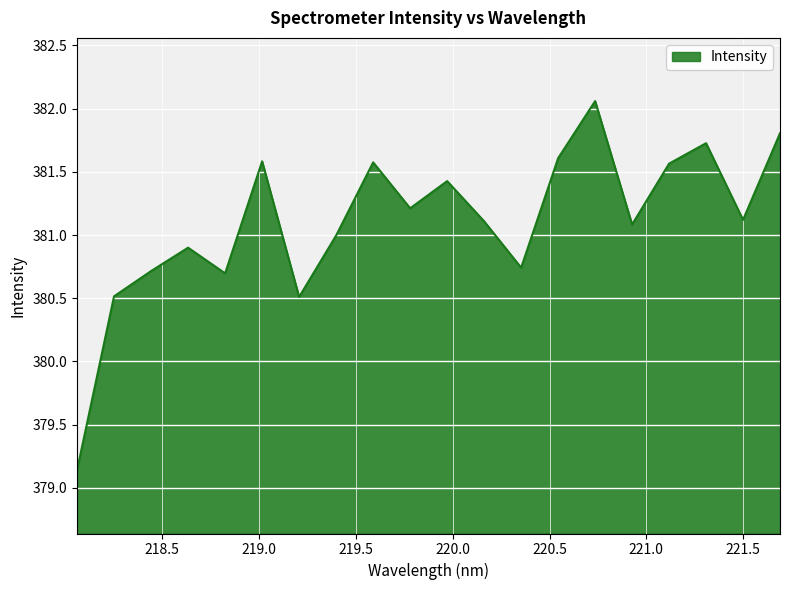

What is the maximum value shown in the chart?

382.1